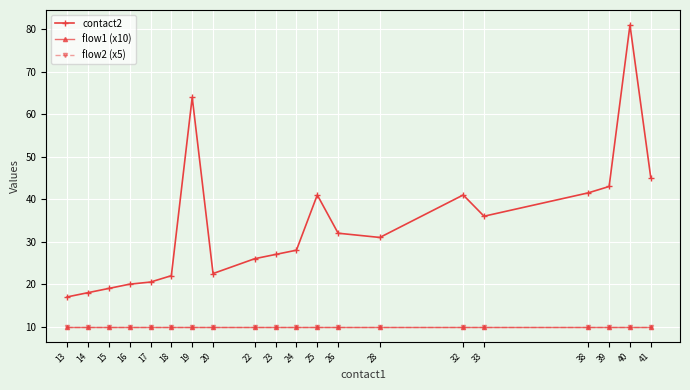

Is it true that flow2 (x5) equals 16.1 at 33?

False